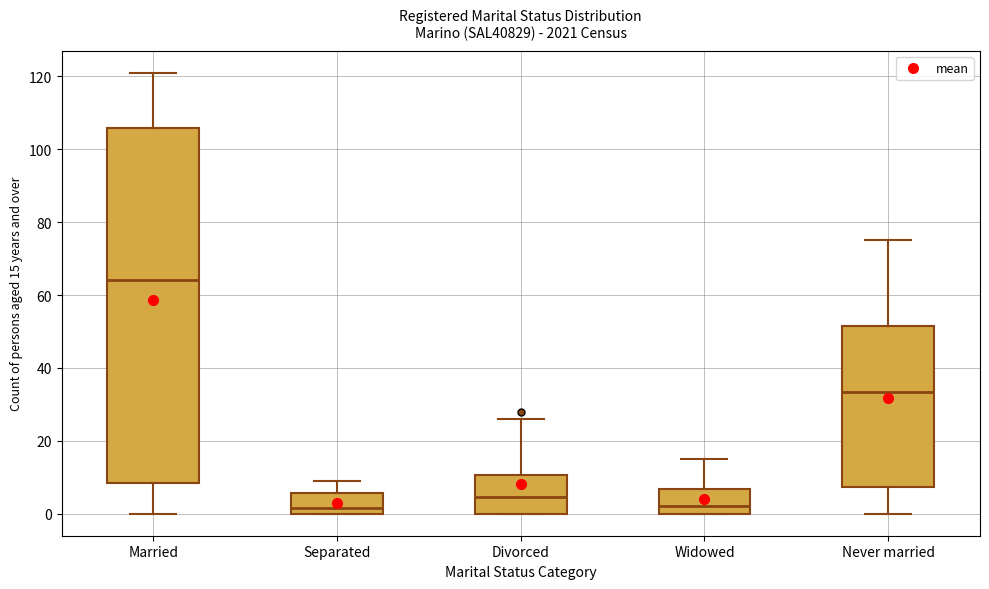

Which box's median line is the highest?

Married